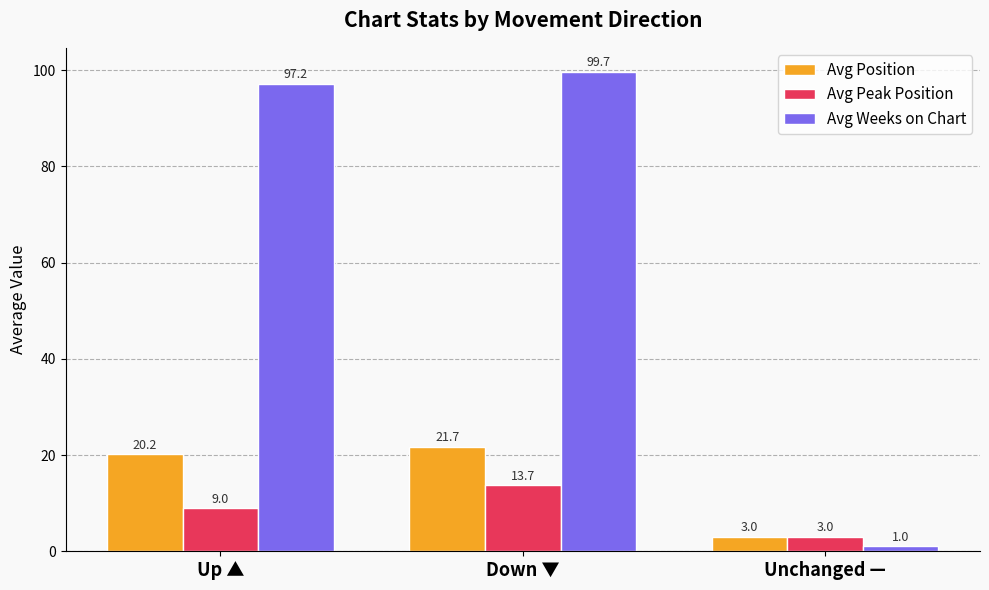

Which series has the largest range (max minus min)?

Avg Weeks on Chart